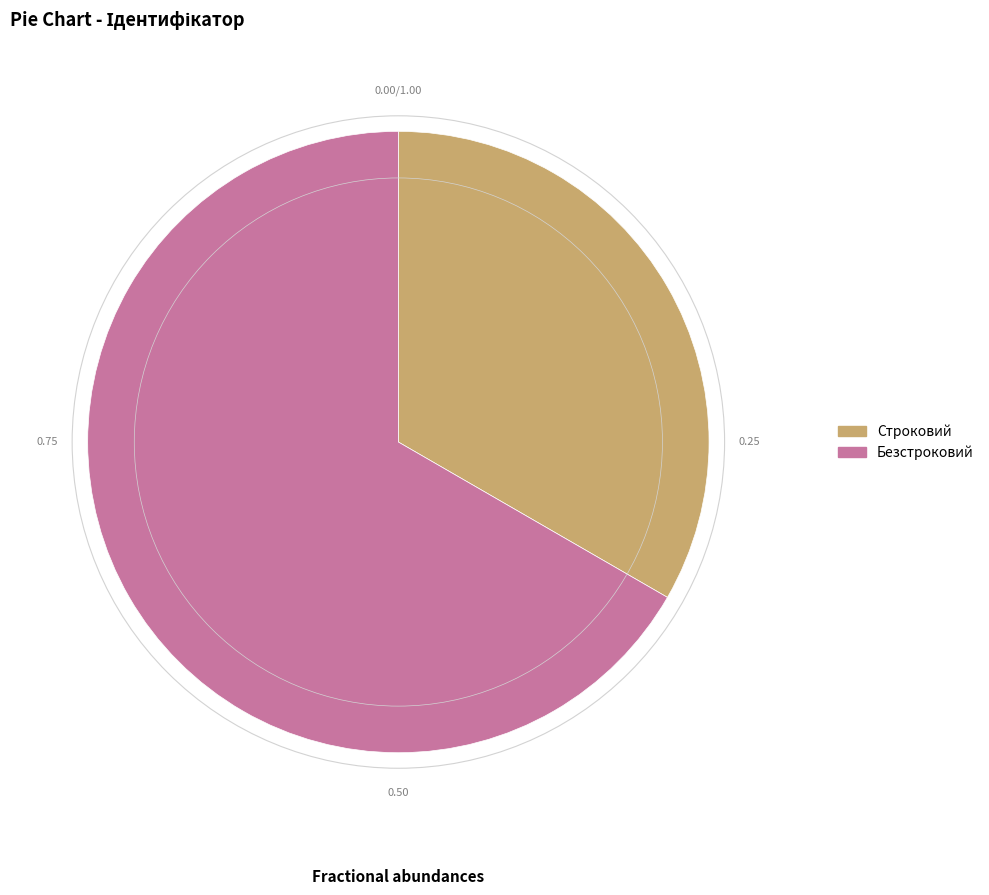

Count the number of slices in the pie.

2